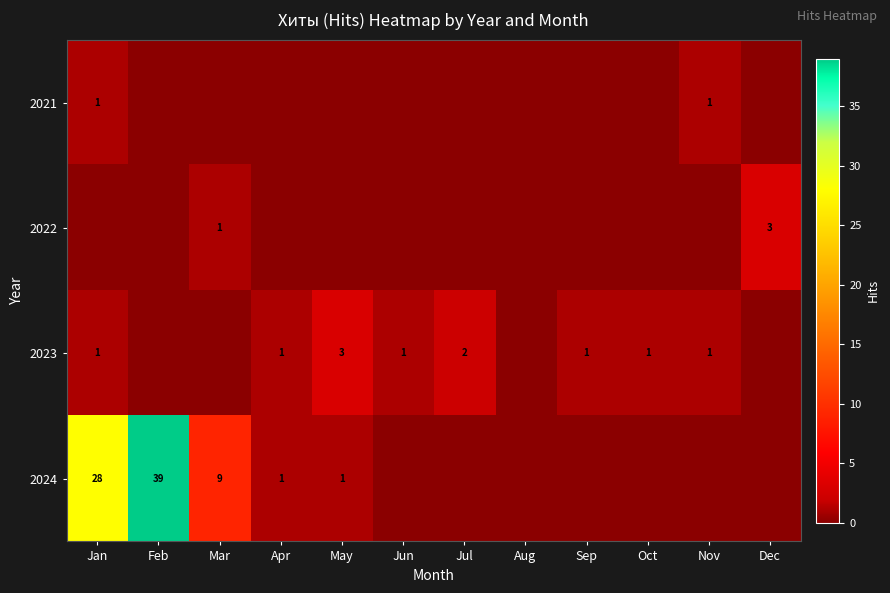

Which has a higher value, May or Dec?

May